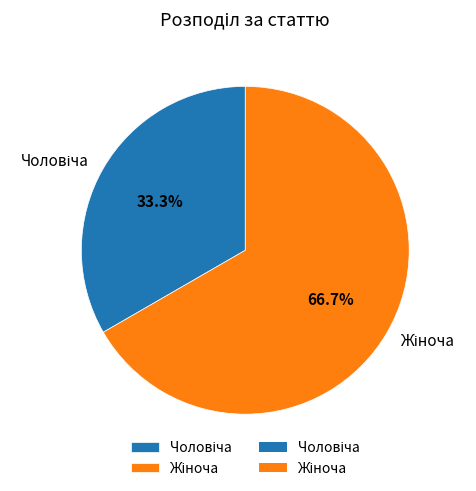

Is there a majority slice in this chart?

Yes